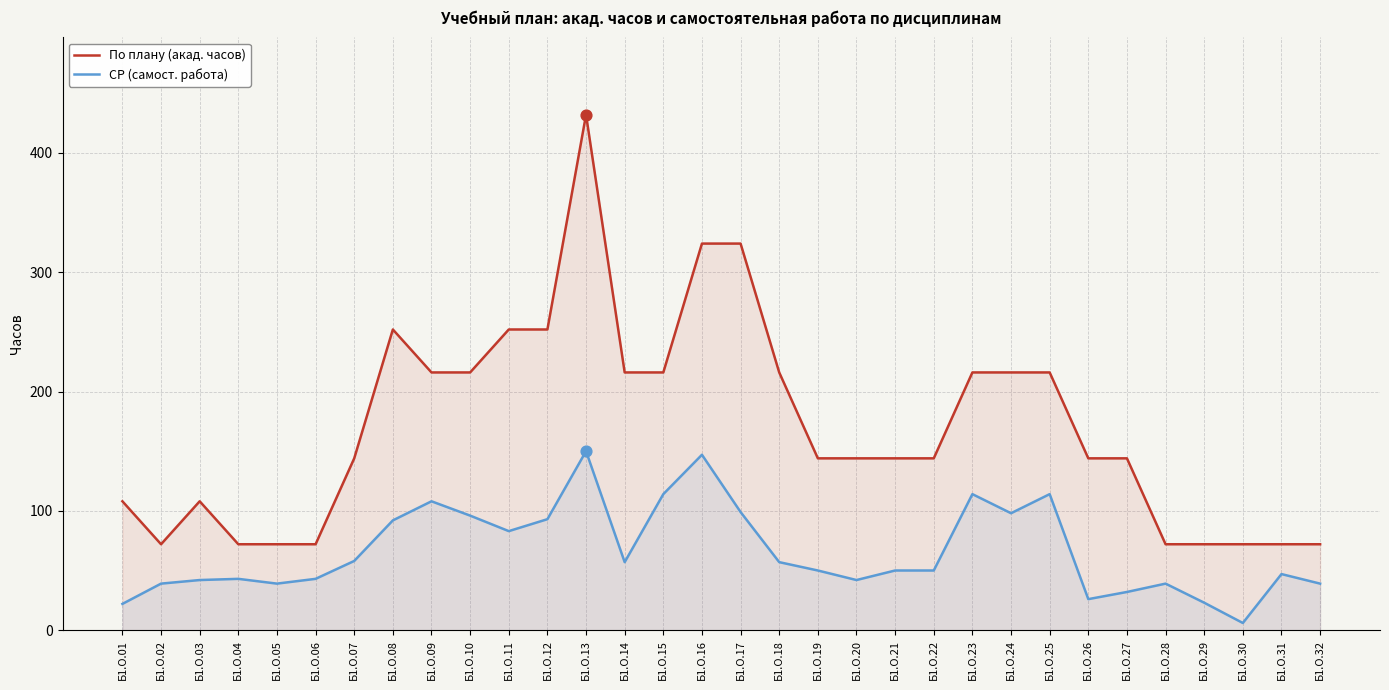

What are all the series names shown in the legend?

По плану (акад. часов), СР (самост. работа)